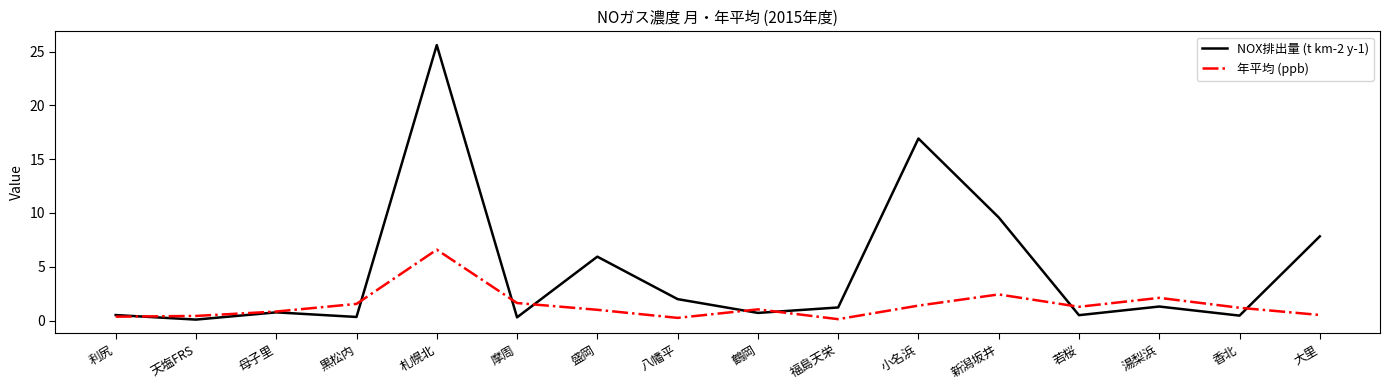

What value does the 年平均 (ppb) series have at 盛岡?

1.0